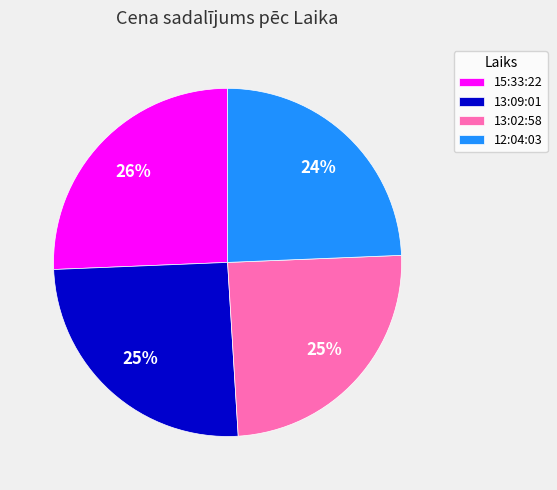

True or false: 13:02:58 accounts for 18% of the total.

False